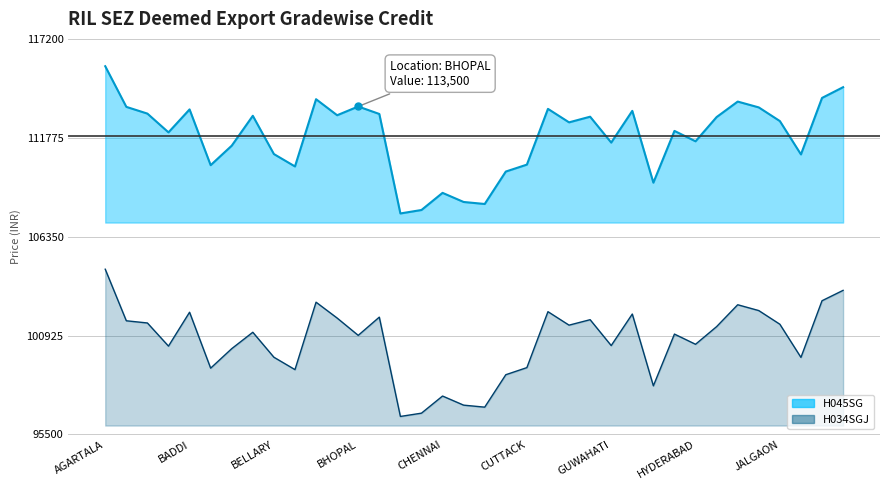

Where does the H045SG series first go above 112700?

AGARTALA